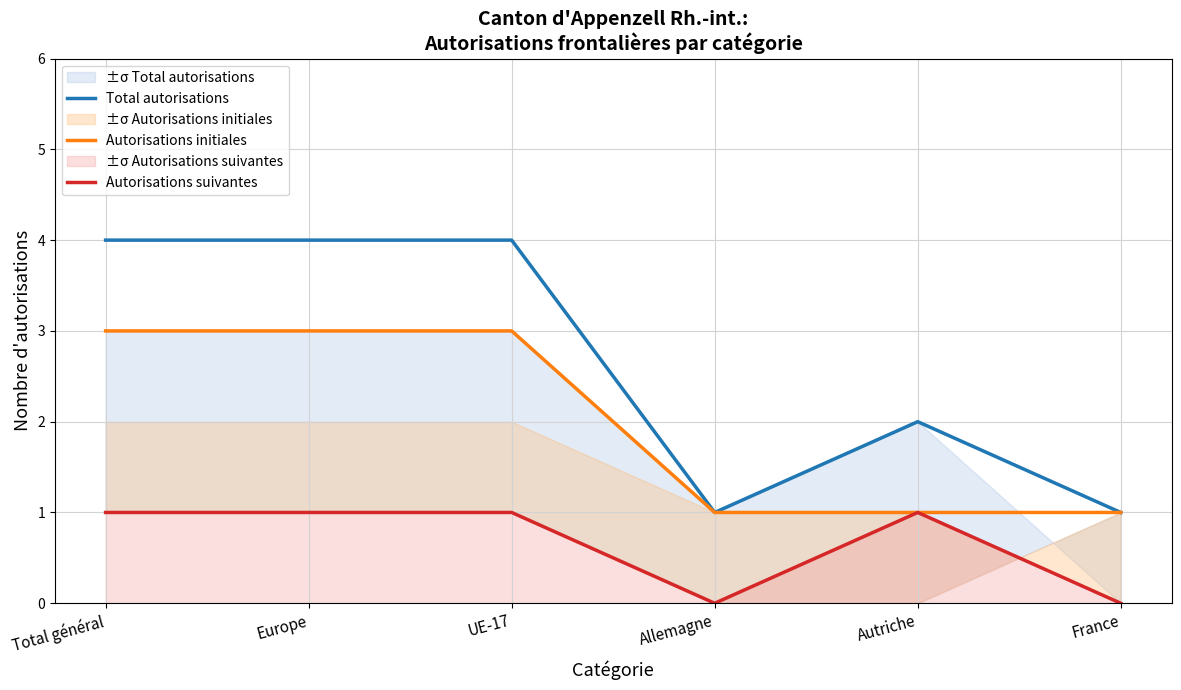

At which category does Autorisations suivantes reach its first local valley?

Allemagne